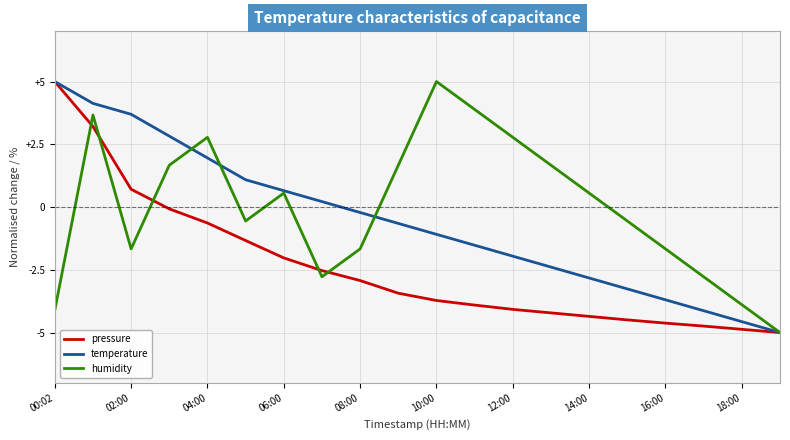

Which series has the largest total across all categories?

humidity